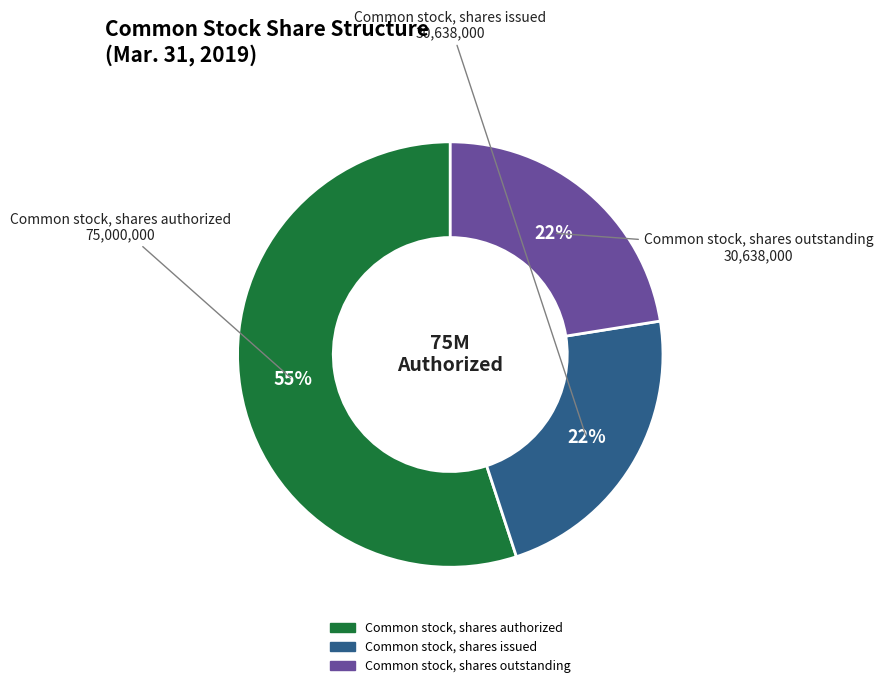

How many segments does this pie chart have?

3